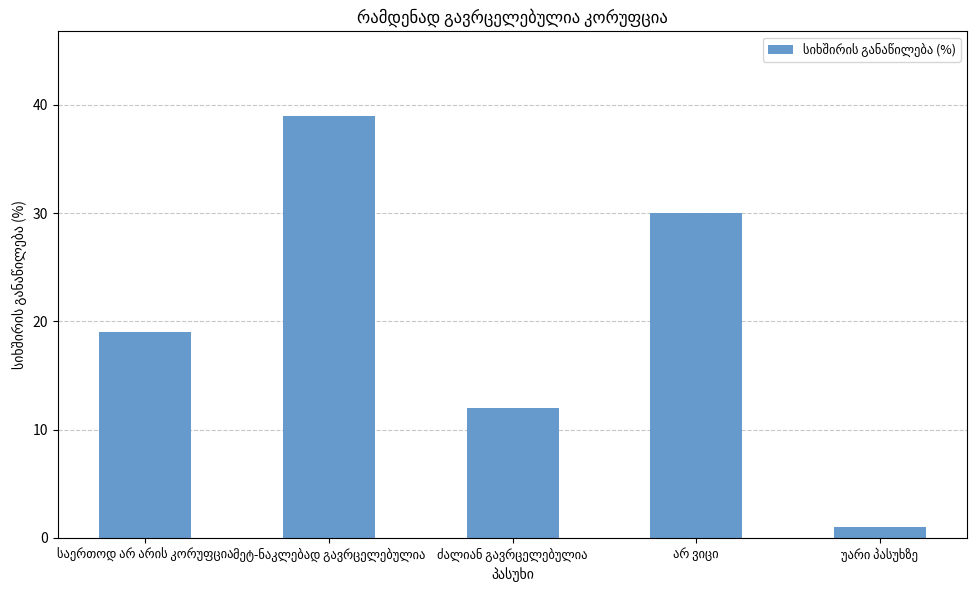

Does the chart contain stacked bars?

No